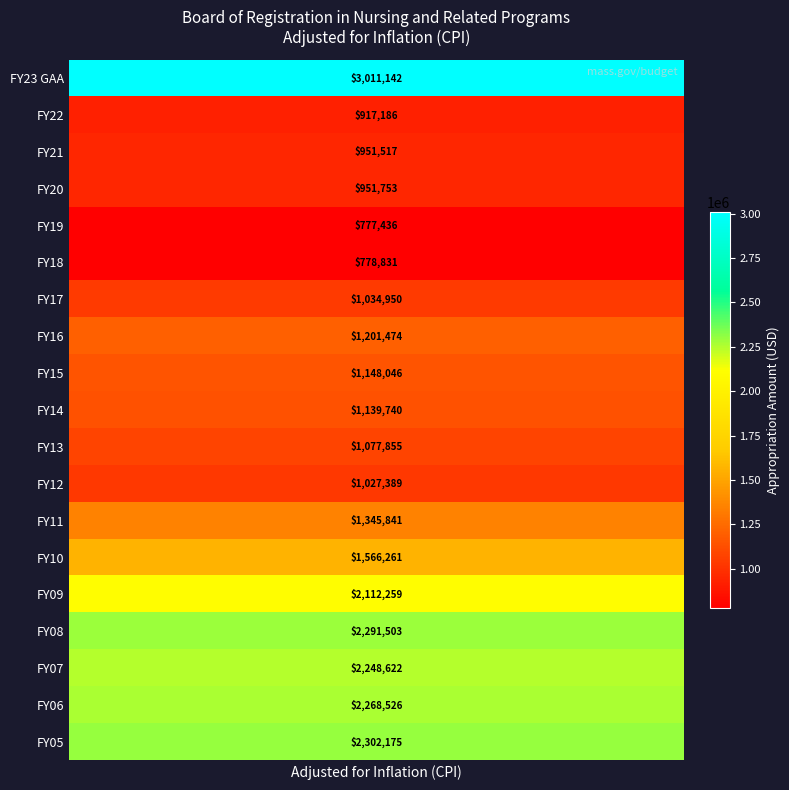

What is the difference between the highest and lowest values at 0?

2233706